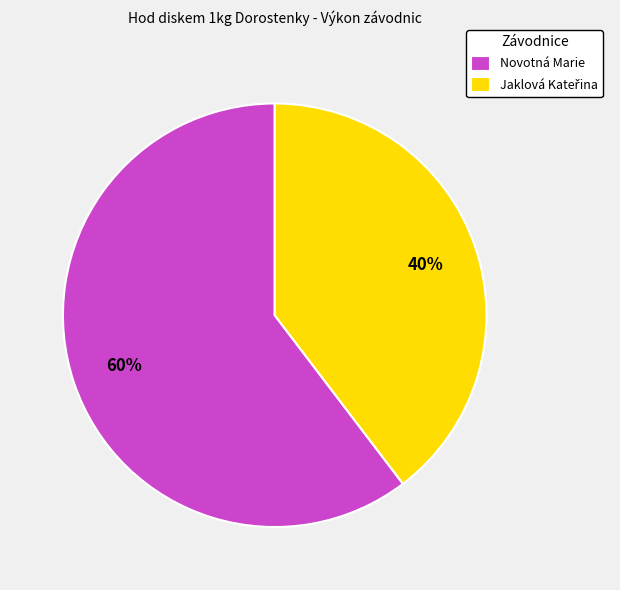

Does Novotná Marie represent more than half of the total?

Yes